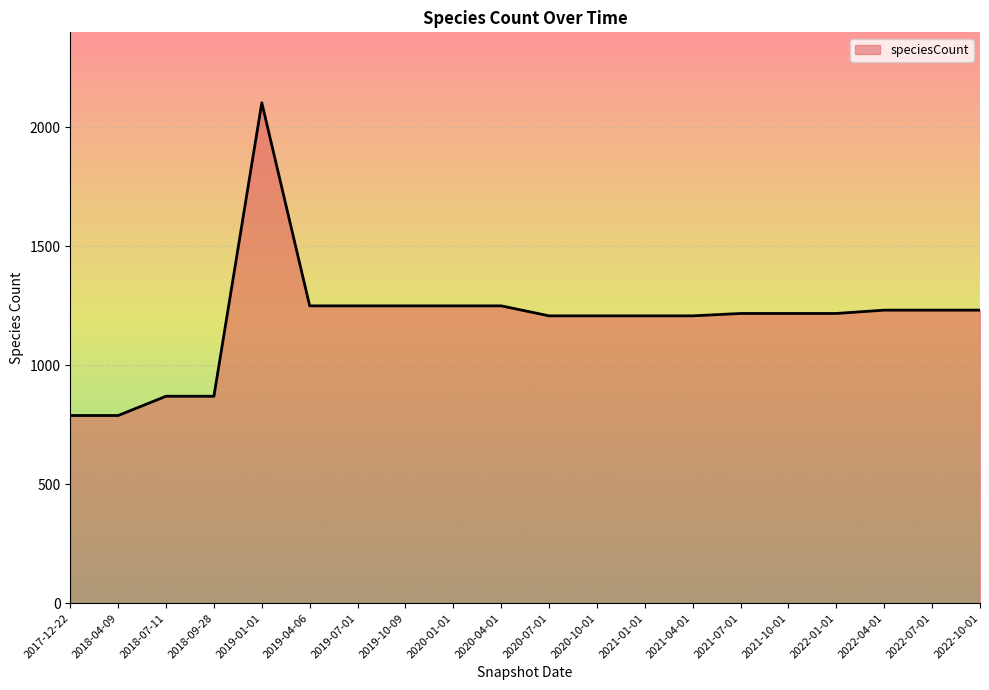

Reading left to right, list all the values displayed in this chart.

789	789	870	870	2104	1250	1250	1250	1250	1250	1208	1208	1208	1208	1218	1218	1218	1232	1232	1232